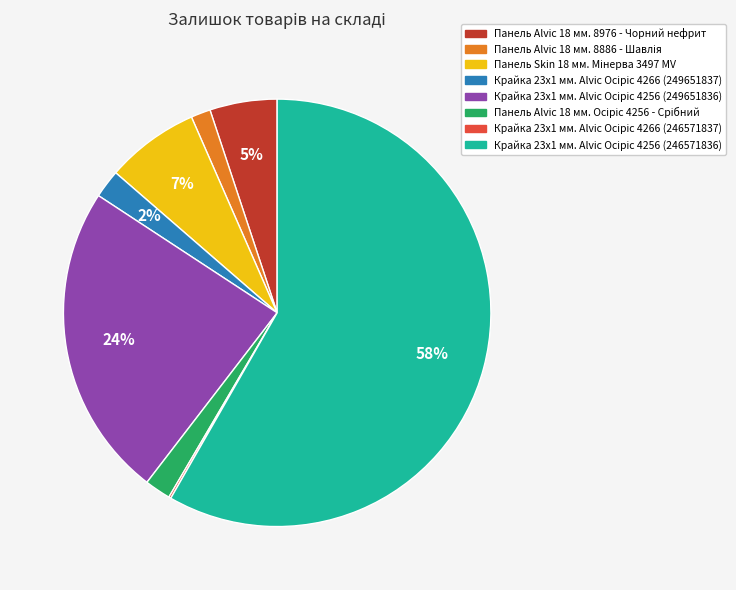

Is it true that Панель Alvic 18 мм. 8976 - Чорний нефрит is 5% of the pie?

True